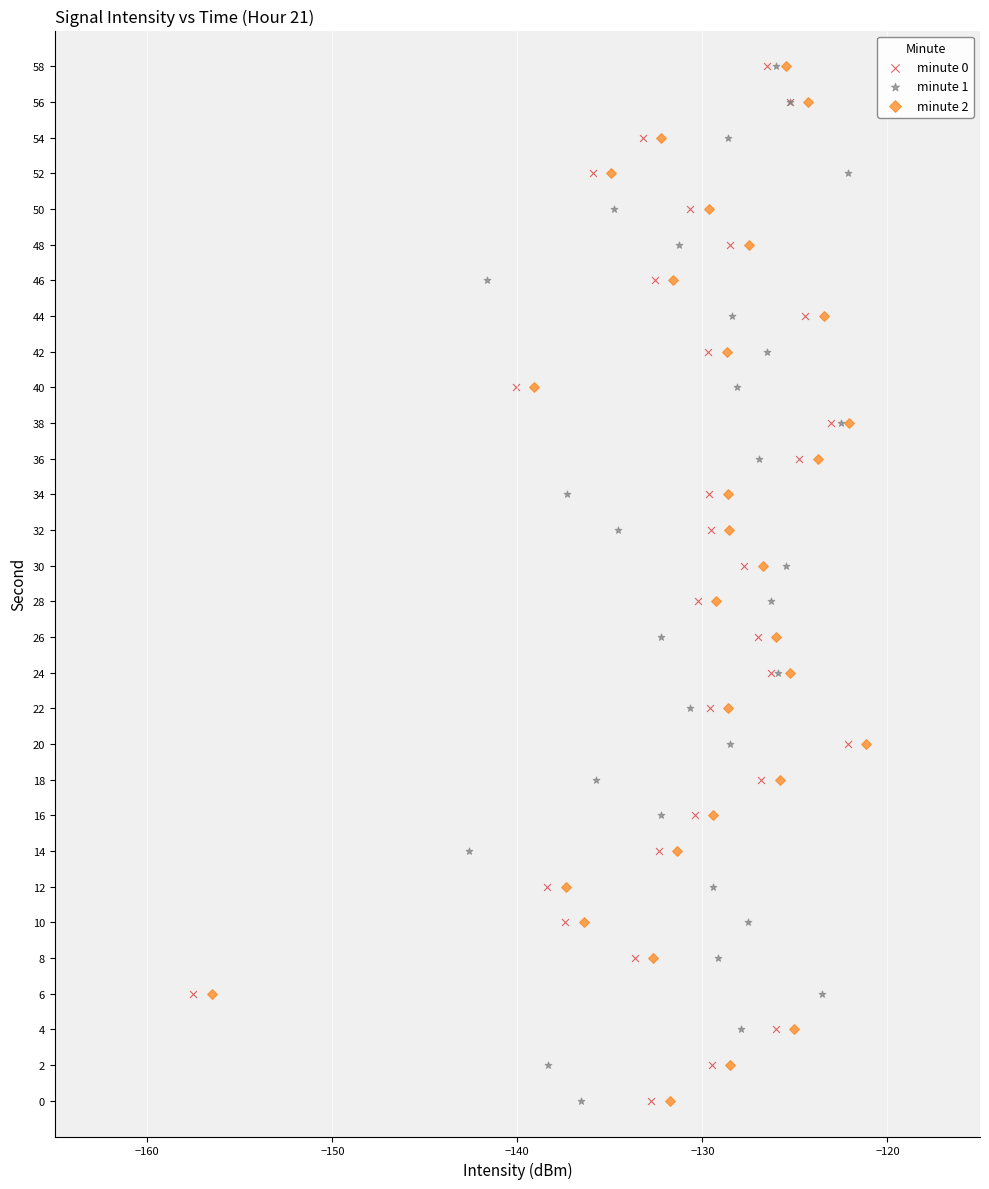

What are all the series names shown in the legend?

minute 0, minute 1, minute 2